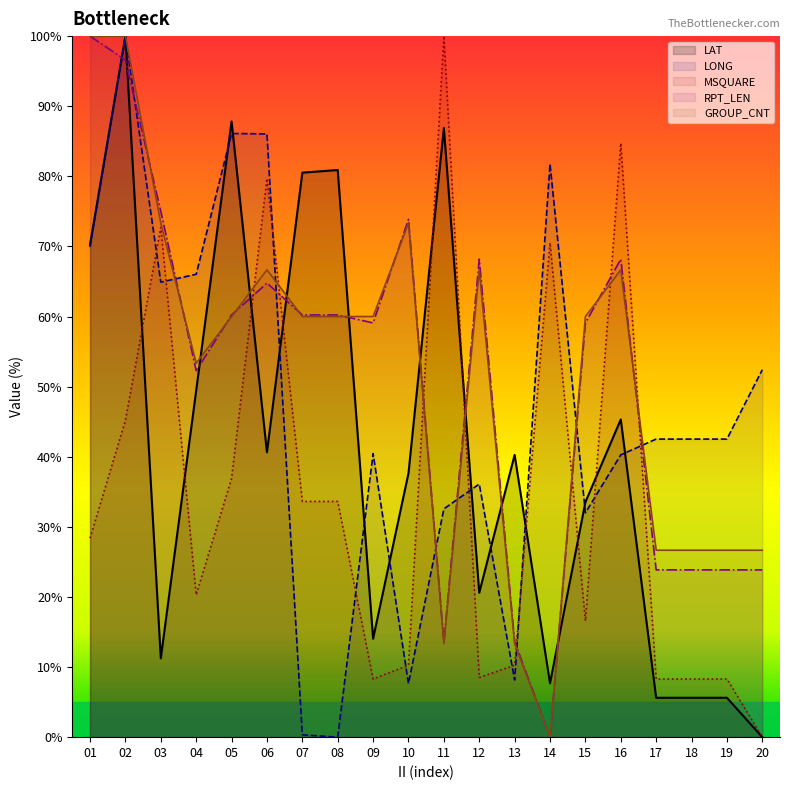

True or false: MSQUARE has a value of 79.7 at 06.

True